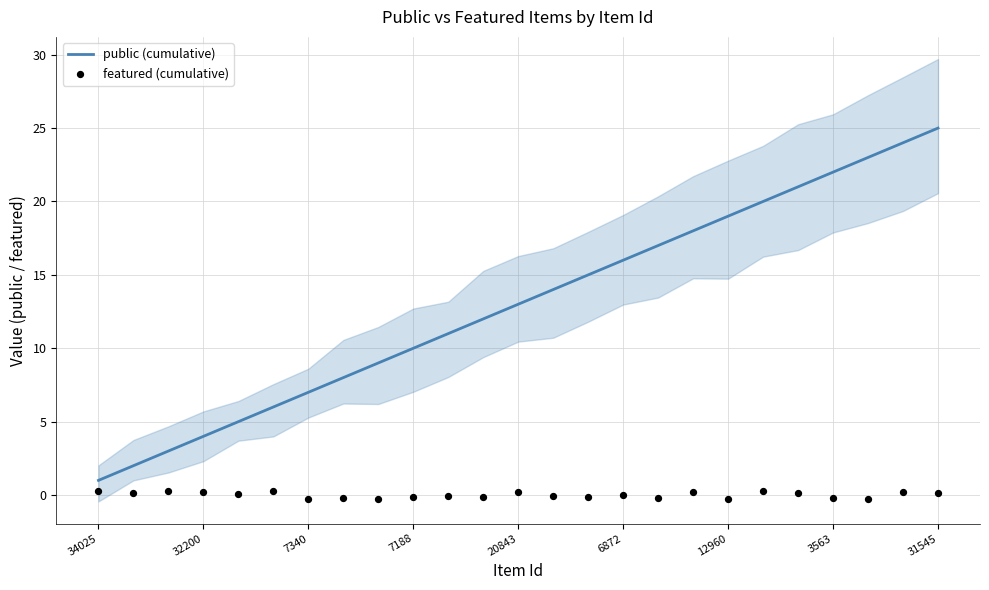

Which series contains the highest Y value?

public (cumulative)